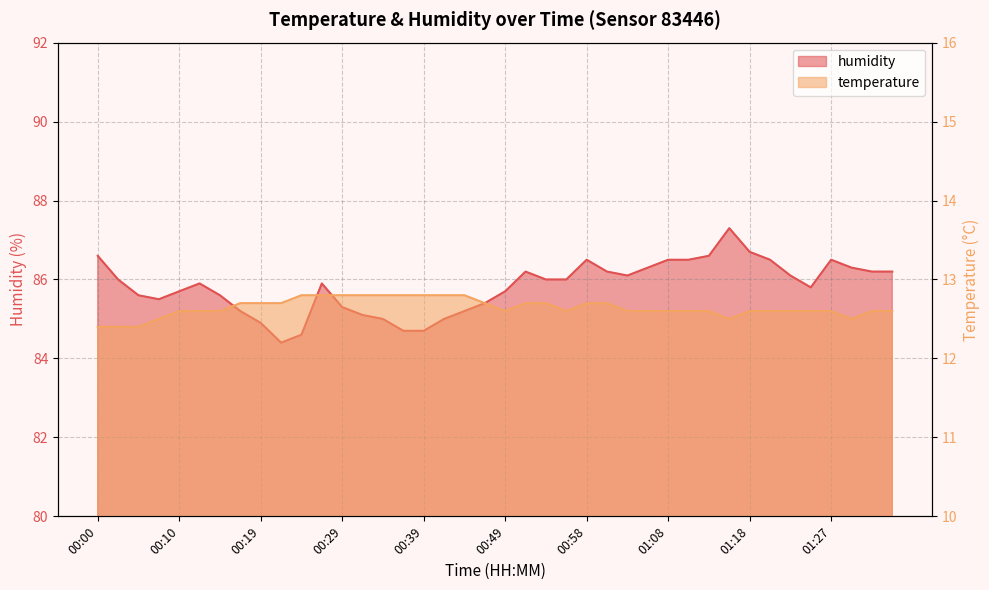

List the labels in order of temperature value, largest first.

00:24, 00:27, 00:29, 00:32, 00:34, 00:36, 00:39, 00:41, 00:44, 00:17, 00:19, 00:22, 00:46, 00:51, 00:53, 00:58, 01:01, 00:10, 00:12, 00:15, 00:49, 00:56, 01:03, 01:06, 01:08, 01:10, 01:13, 01:18, 01:20, 01:23, 01:25, 01:27, 01:32, 01:35, 00:07, 01:15, 01:30, 00:00, 00:02, 00:05